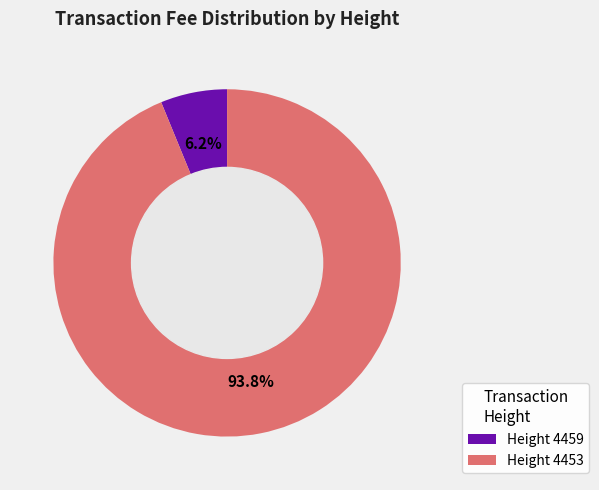

Is there any slice that represents more than half of the pie?

Yes